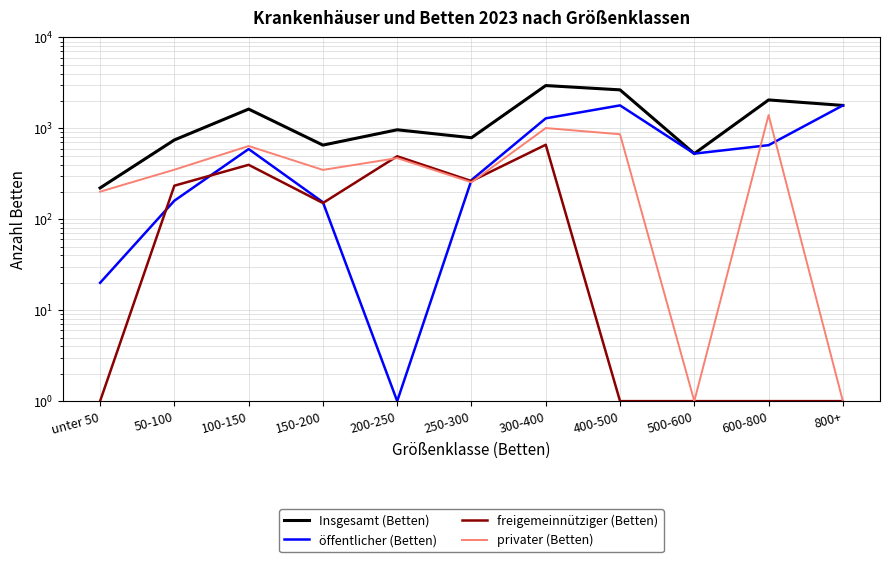

Which has a higher value, 50-100 or 600-800?

600-800